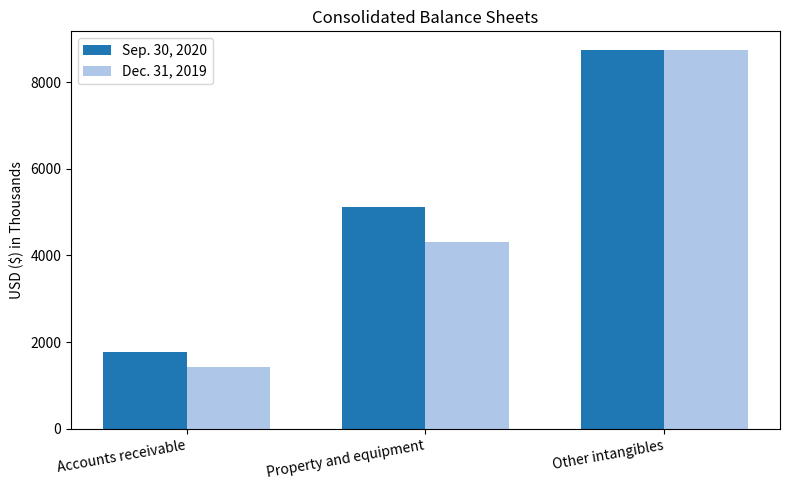

Are the bars horizontal?

No